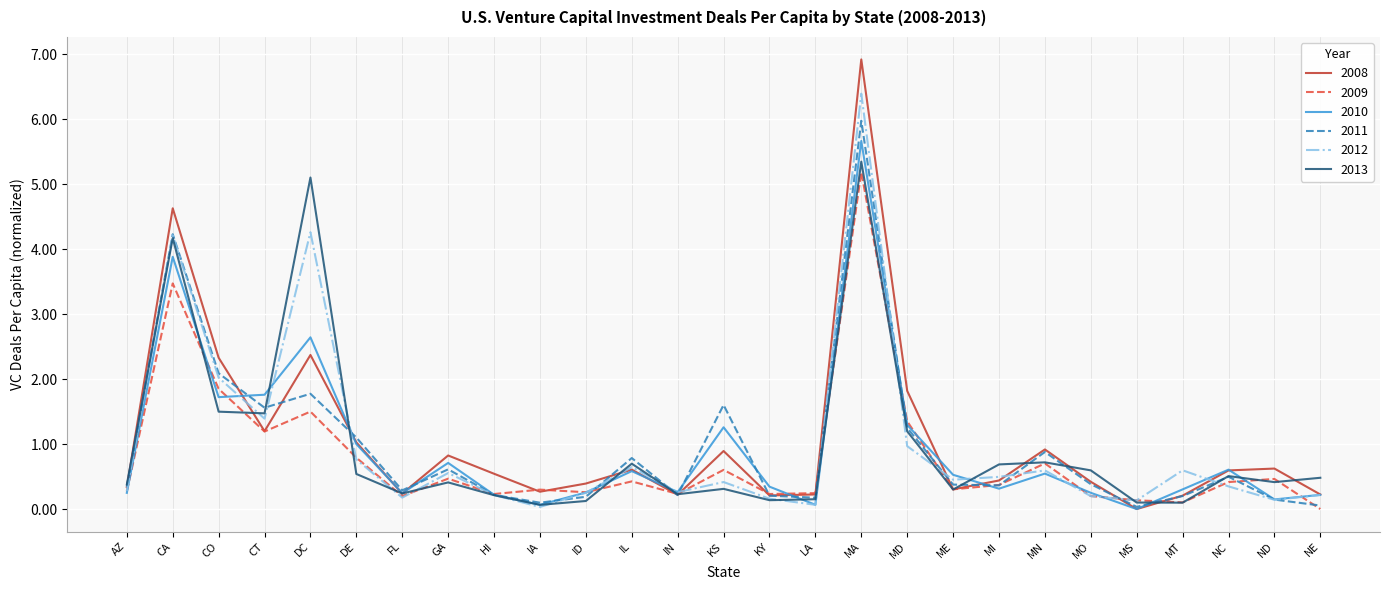

What is the spread (max minus min) of values at MD?

0.9